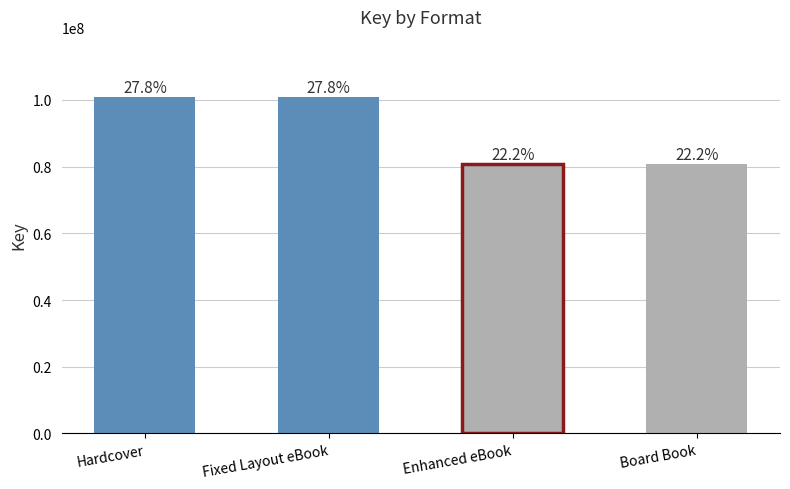

Are the bars horizontal?

No